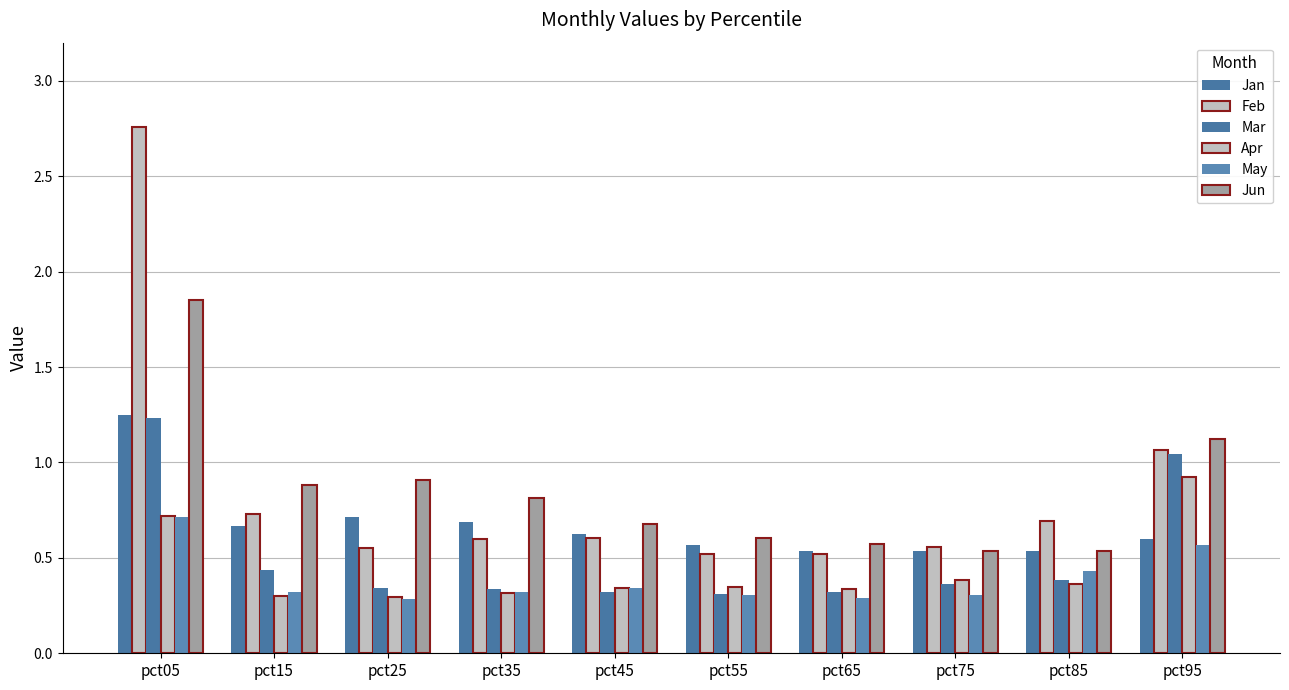

At which label is Feb closest to 1?

pct95